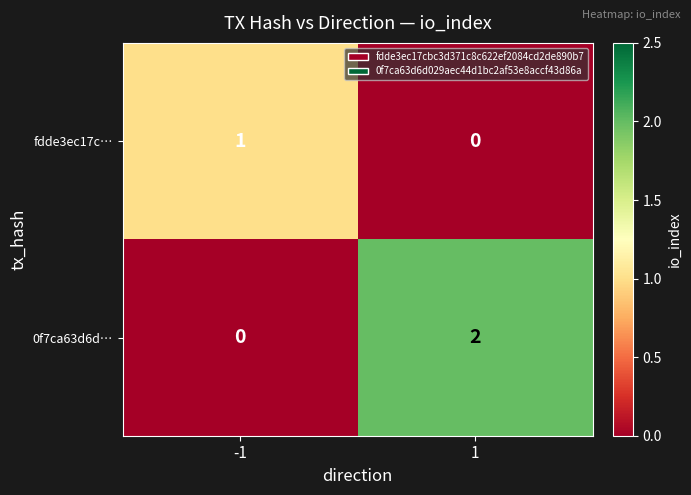

Reading left to right, what are all the values shown in this chart?

fdde3ec17c…: -1=1	1=0
0f7ca63d6d…: -1=0	1=2